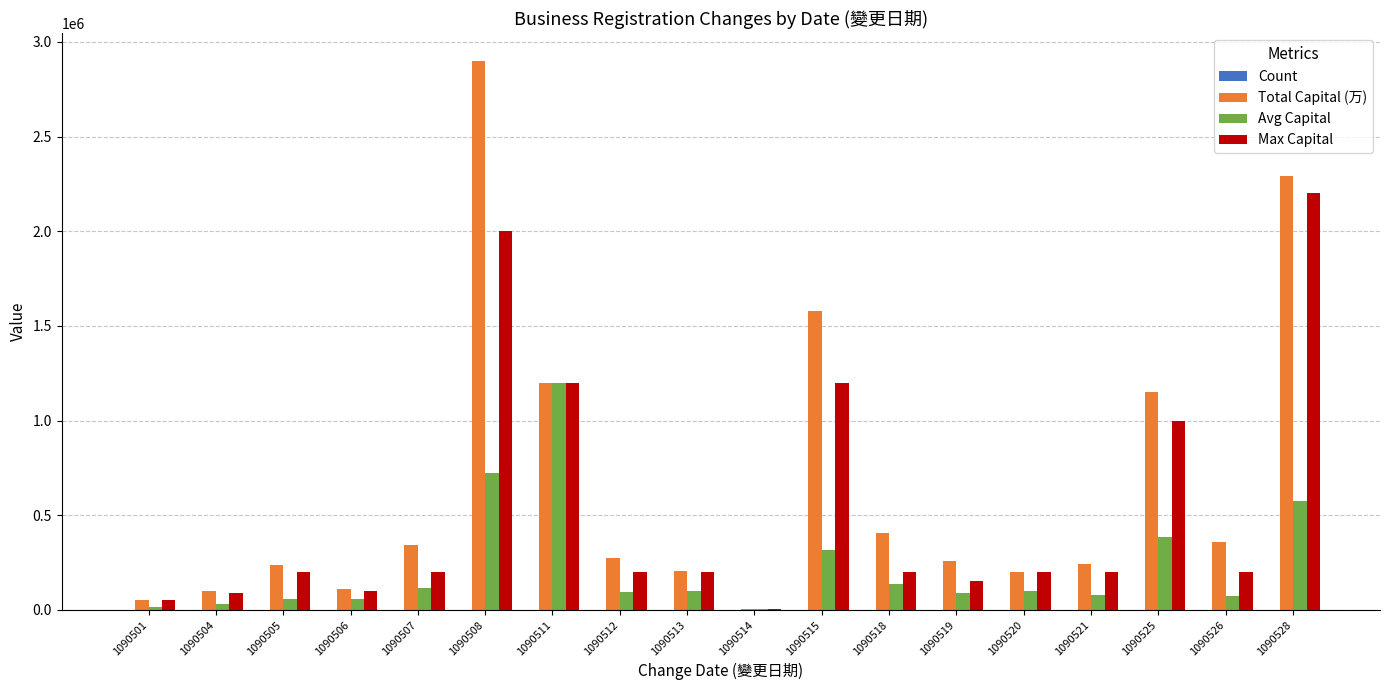

At which label does Avg Capital first exceed 100000?

1090507